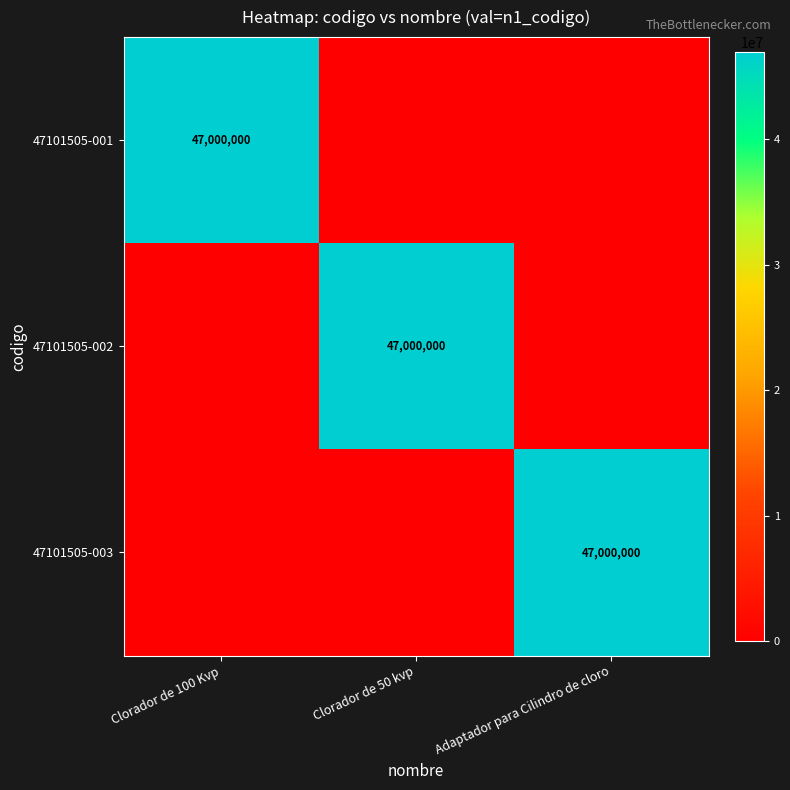

What is the sum of all 47101505-003 values?

47000000